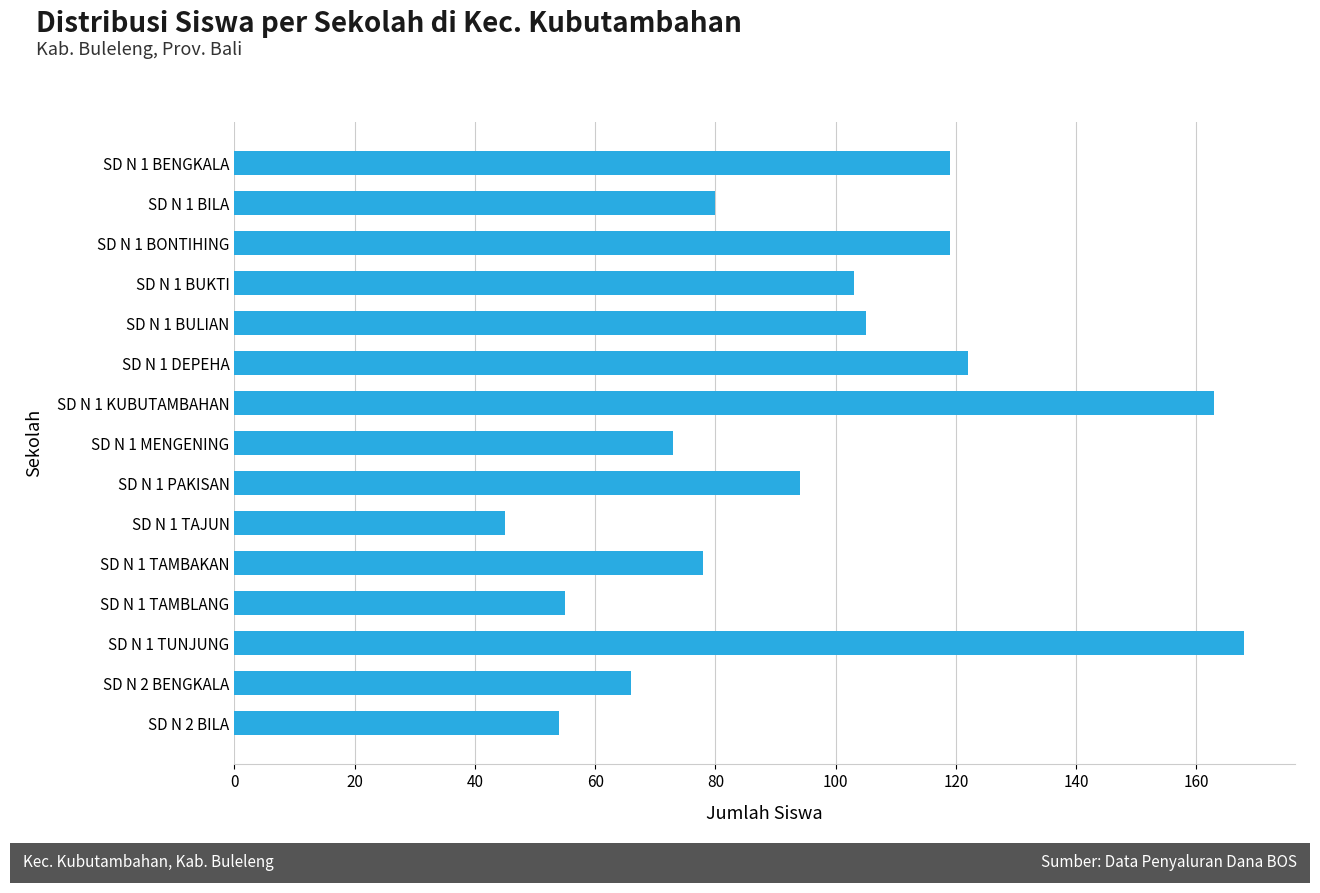

Between SD N 1 TUNJUNG and SD N 1 BULIAN, which is larger?

SD N 1 TUNJUNG